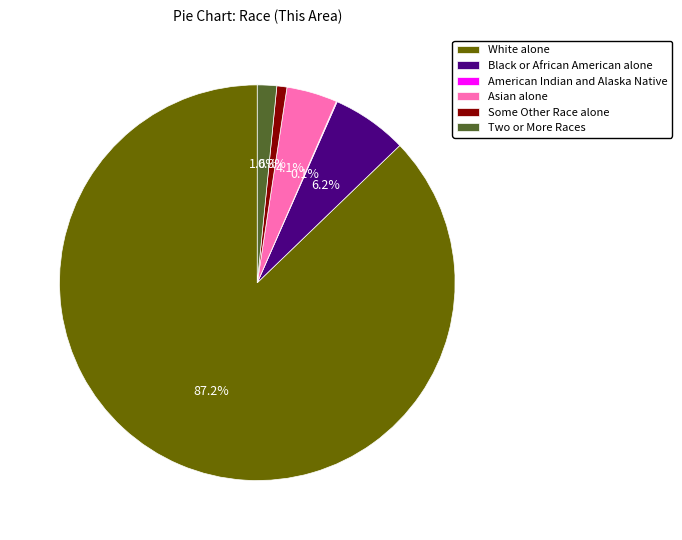

Combined, do Asian alone and Two or More Races account for over 50%?

No